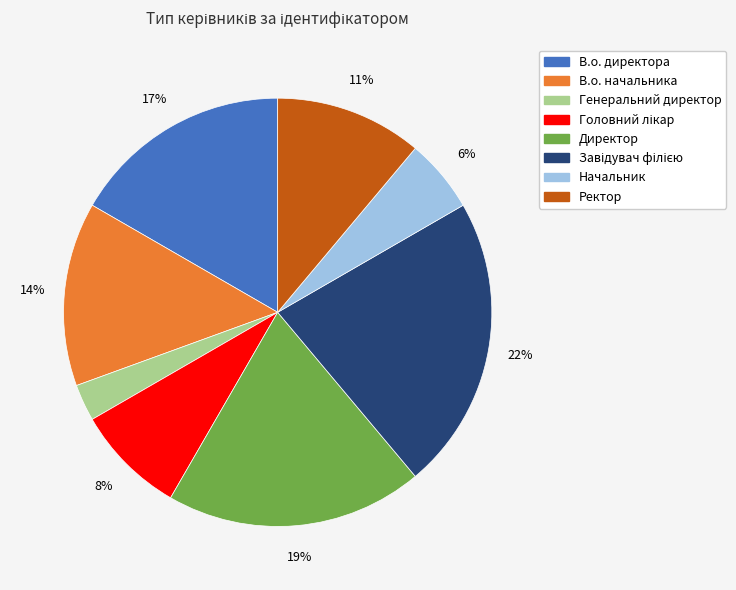

How many slices are in this pie chart?

8